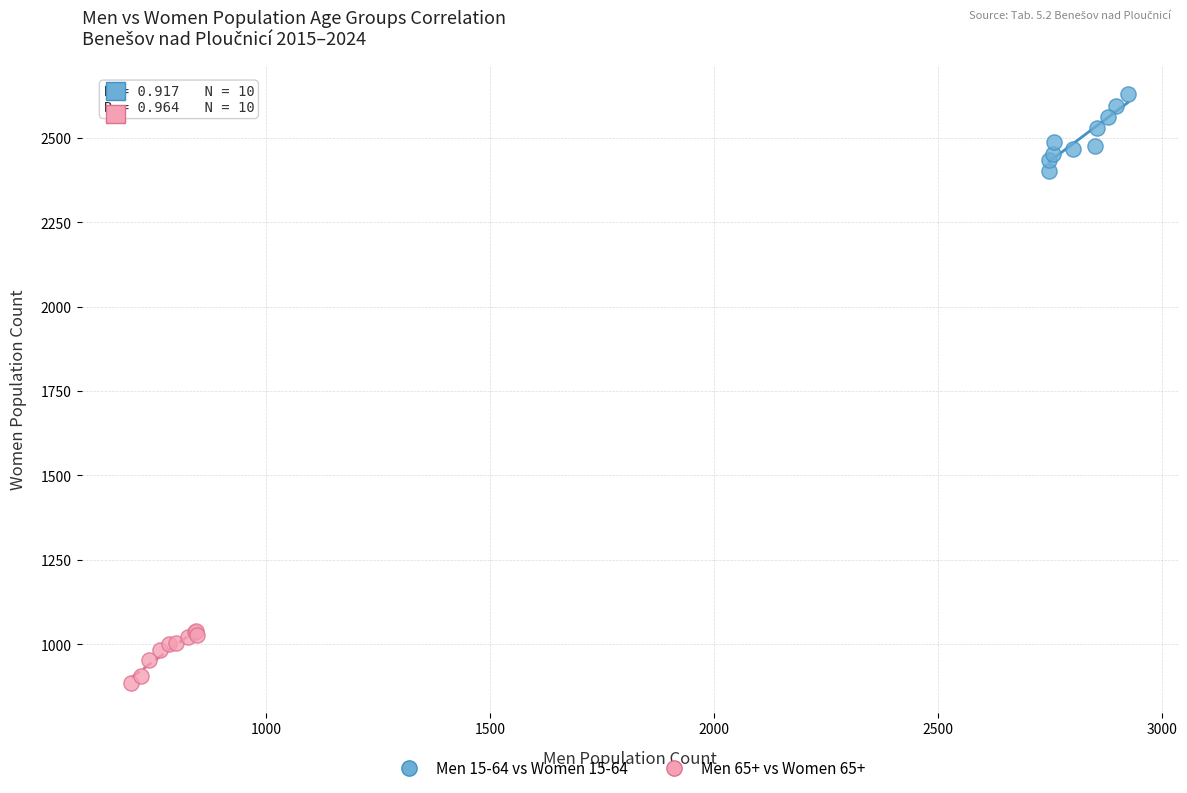

Which series has the widest spread of Y values?

Men 15-64 vs Women 15-64